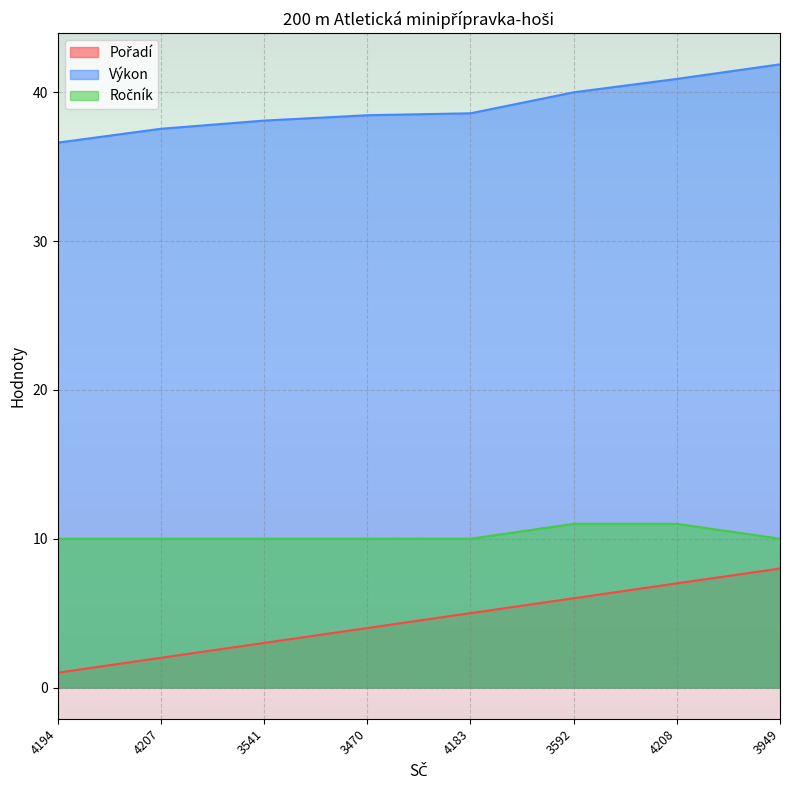

Between 4207 and 3592, which is larger?

3592